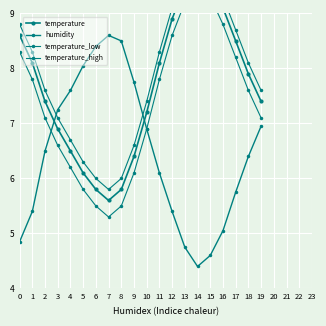

What is the sum of all temperature_low values?

147.2